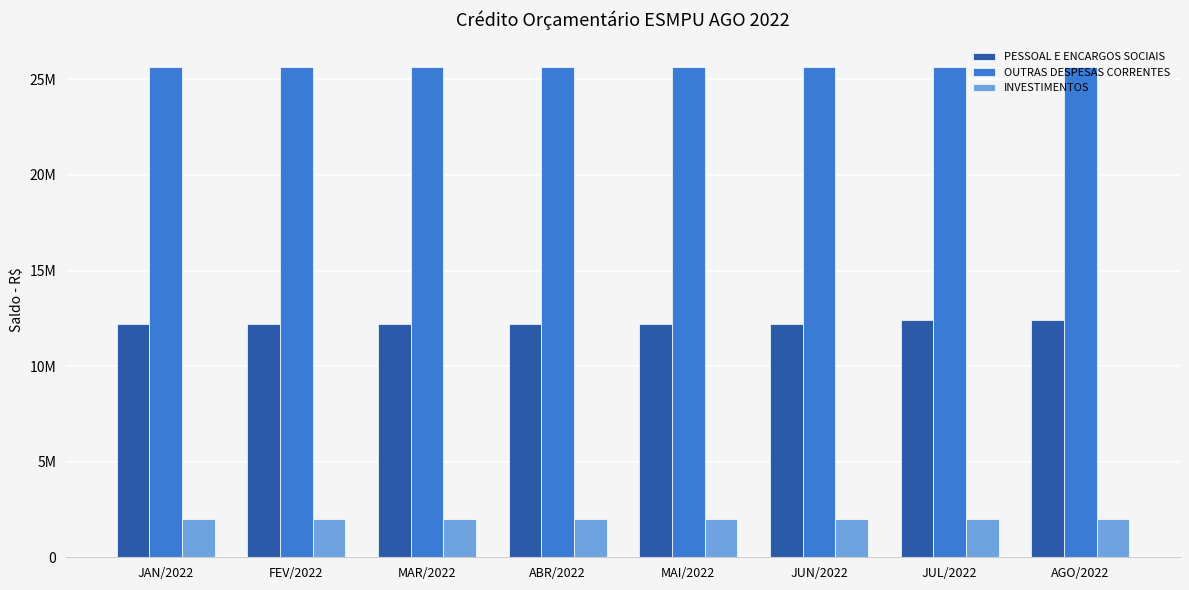

Are the bars horizontal?

No